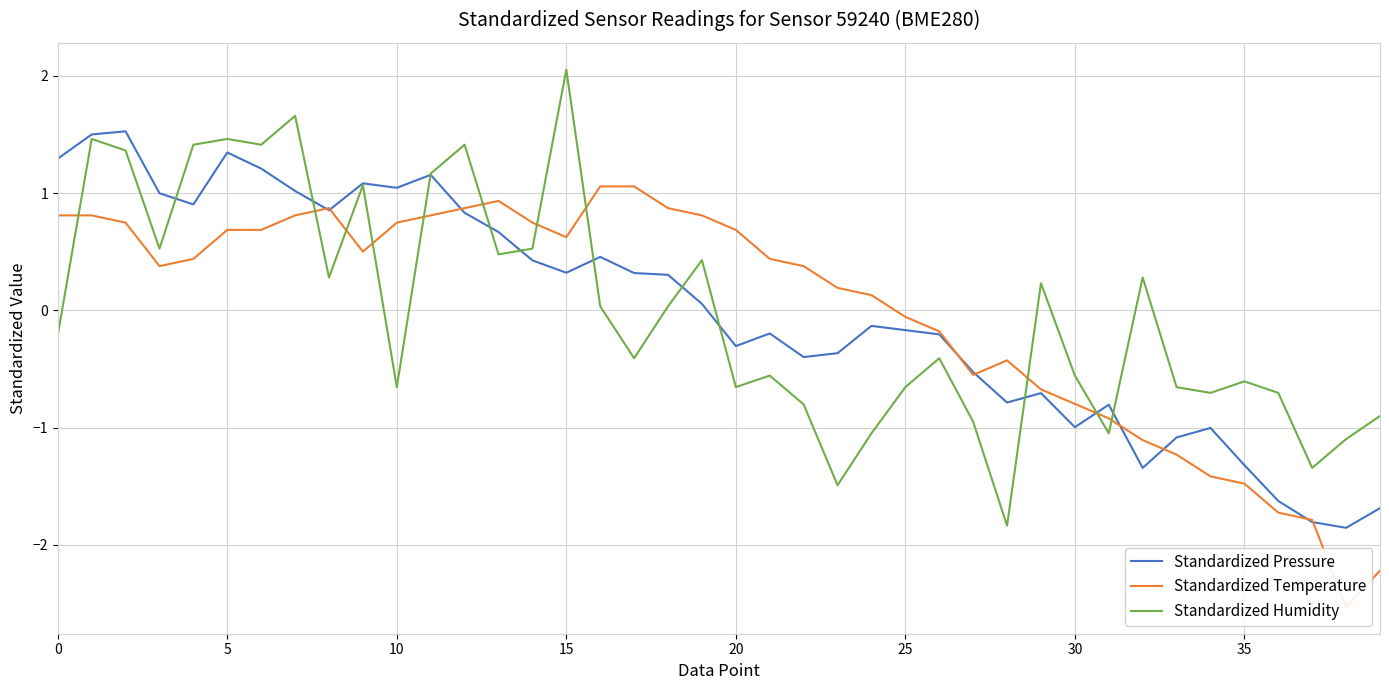

True or false: Standardized Humidity and Standardized Temperature intersect in this chart.

True